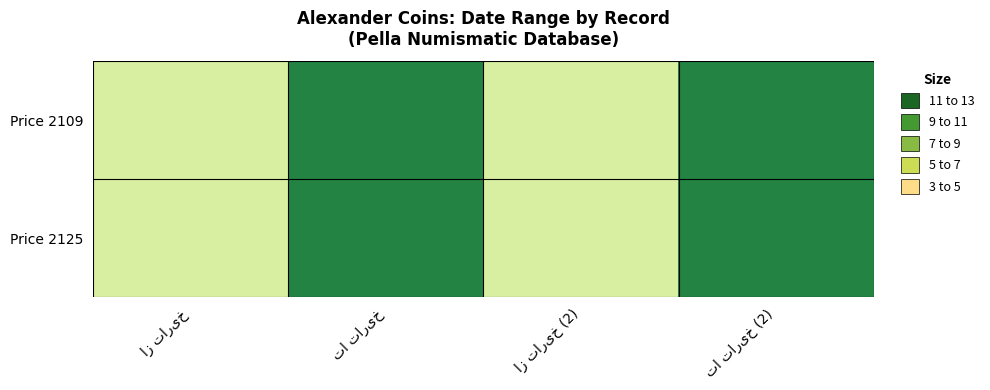

Is the value of Price 2125 at از تاریخ (2) greater than the value of Price 2109 at از تاریخ?

No